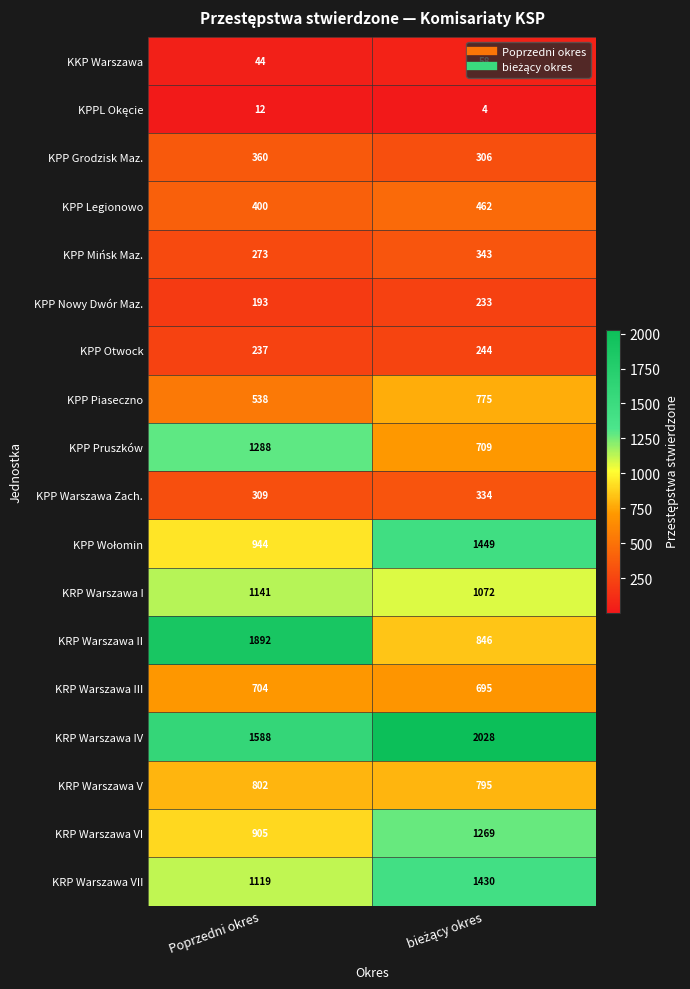

What is the approximate value of KRP Warszawa I at Poprzedni okres?

1141